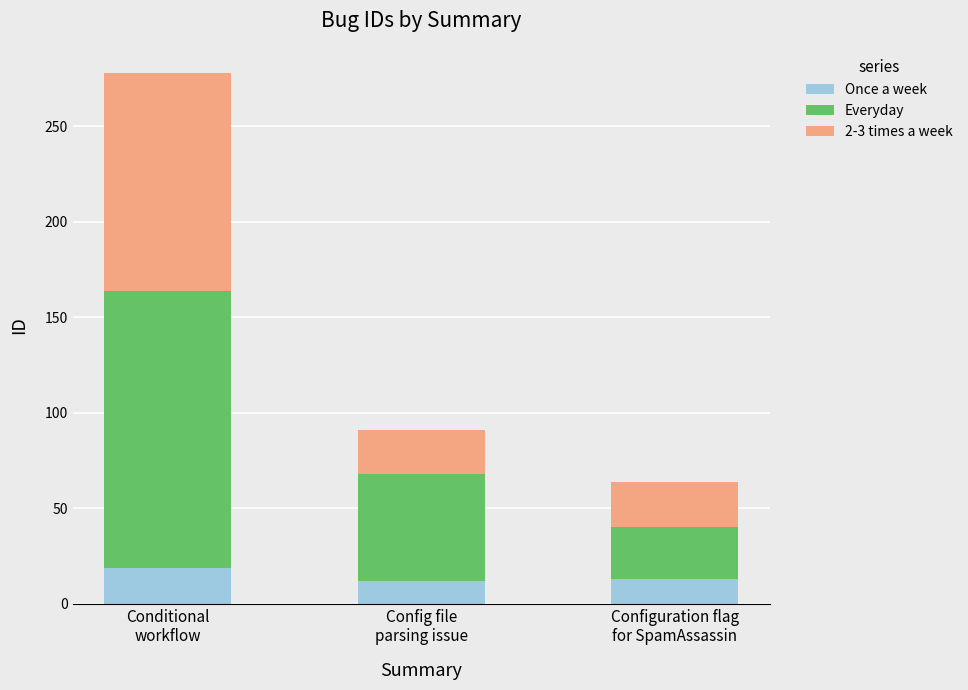

What is the highest value of the Once a week series?

19